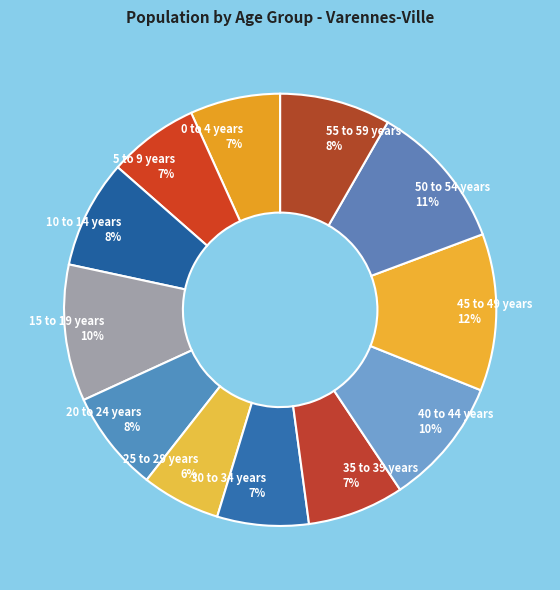

Is there a majority slice in this chart?

No